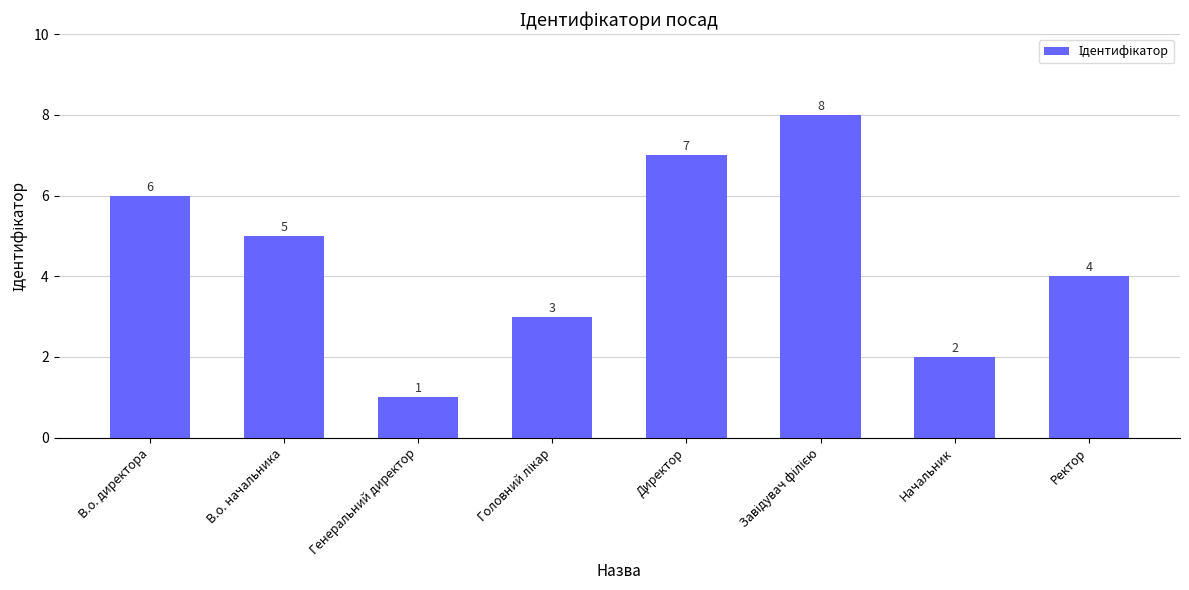

Reading left to right, extract all data points from this chart.

6	5	1	3	7	8	2	4